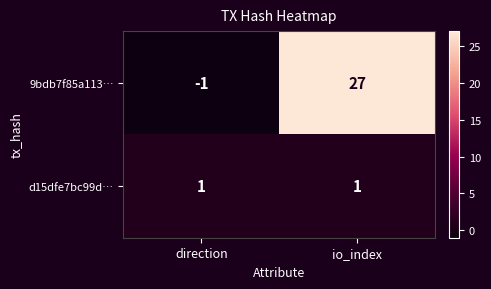

Where is 9bdb7f85a113… nearest to the value 13?

direction